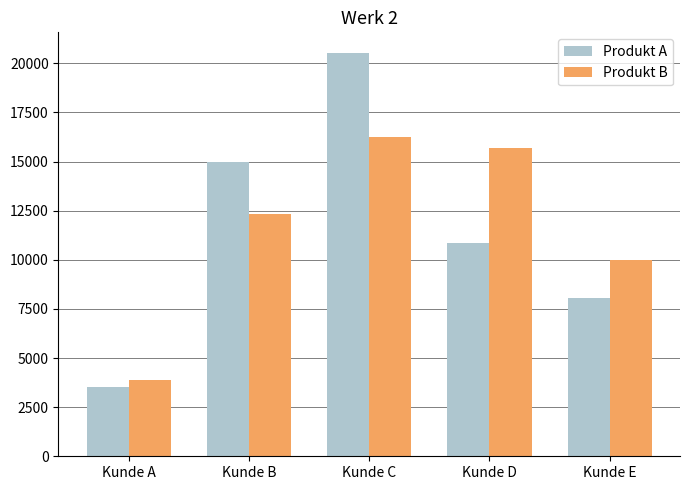

Reading left to right, transcribe all the data shown in this chart.

Produkt A: Kunde A=3510	Kunde B=14960	Kunde C=20550	Kunde D=10880	Kunde E=8080
Produkt B: Kunde A=3890	Kunde B=12320	Kunde C=16250	Kunde D=15700	Kunde E=10000